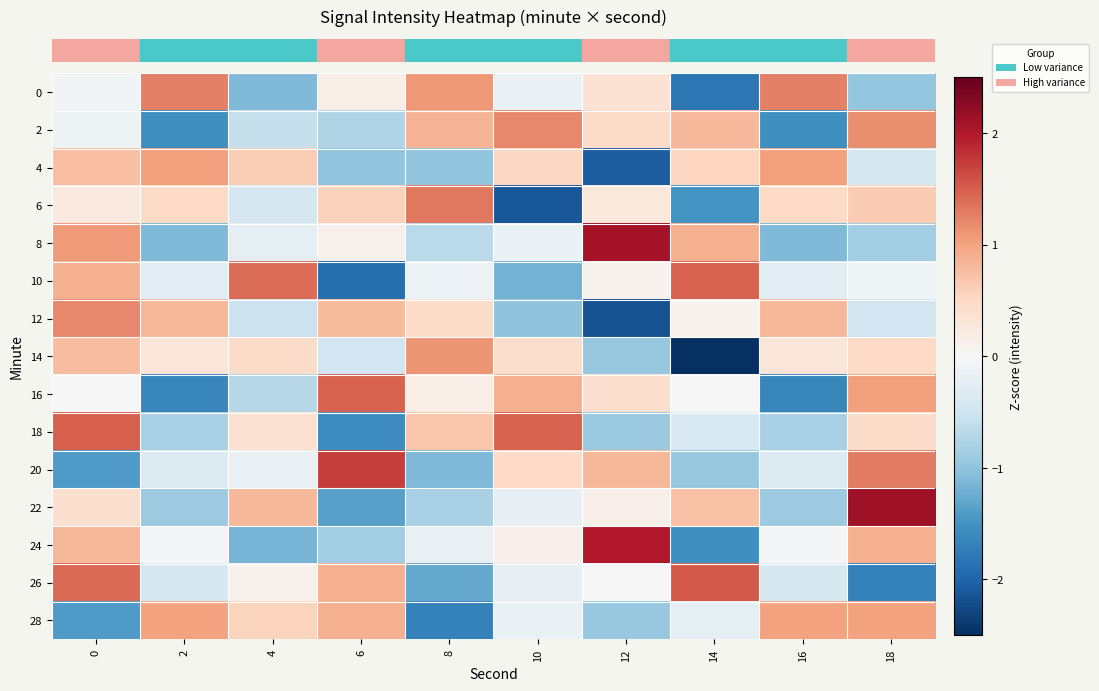

At which category does the chart reach its peak across all series?

18